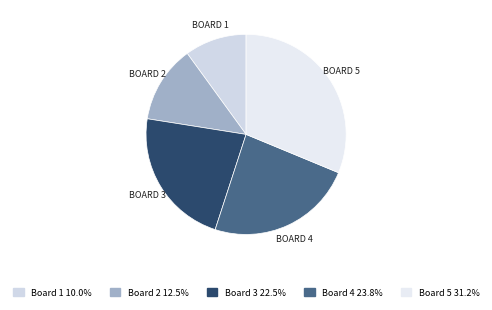

Rank the categories by value from highest to lowest.

Board 5, Board 4, Board 3, Board 2, Board 1